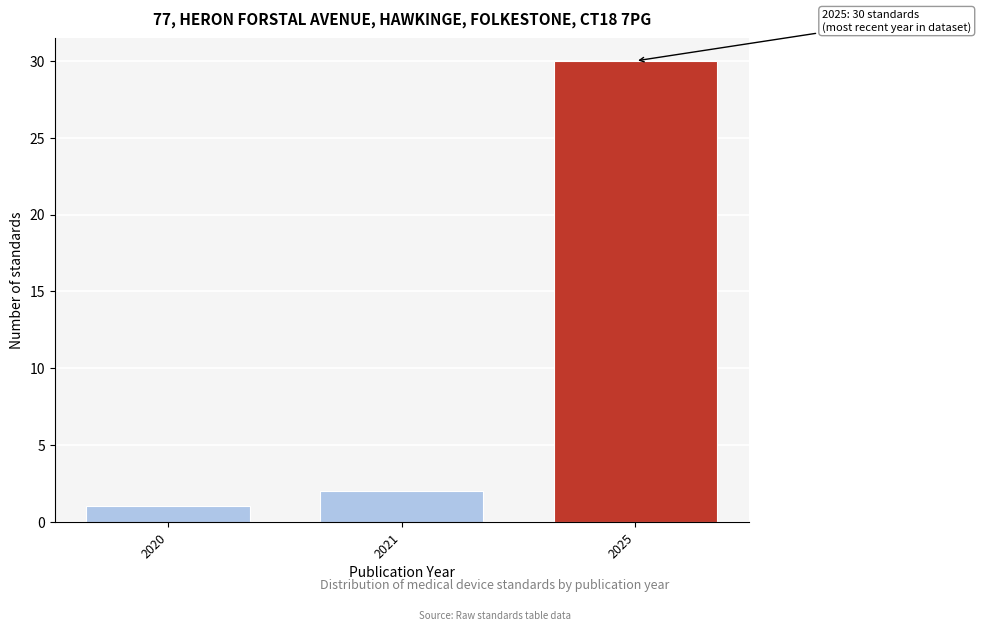

Reading right to left, transcribe all the data shown in this chart.

2025=30	2021=2	2020=1